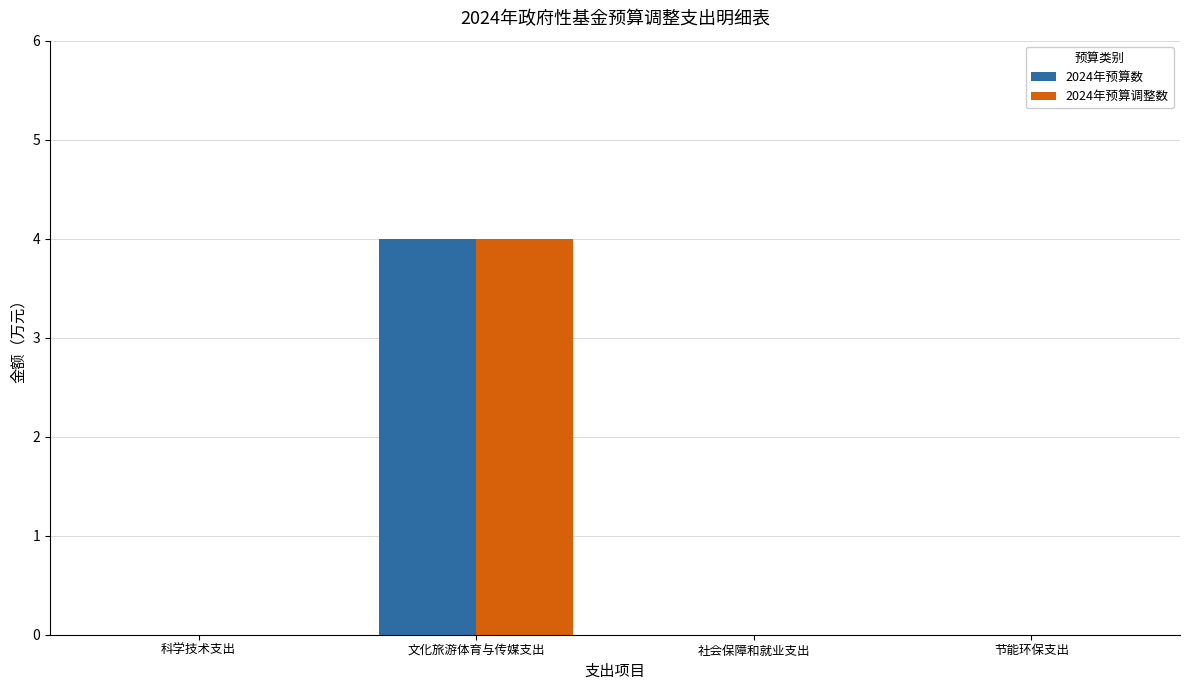

How many 2024年预算调整数 values are between 0 and 4?

4